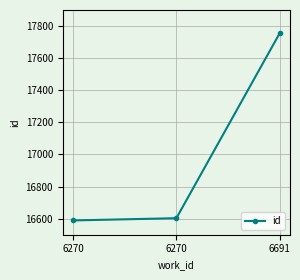

What is the value of the 2nd point from the left?

16589